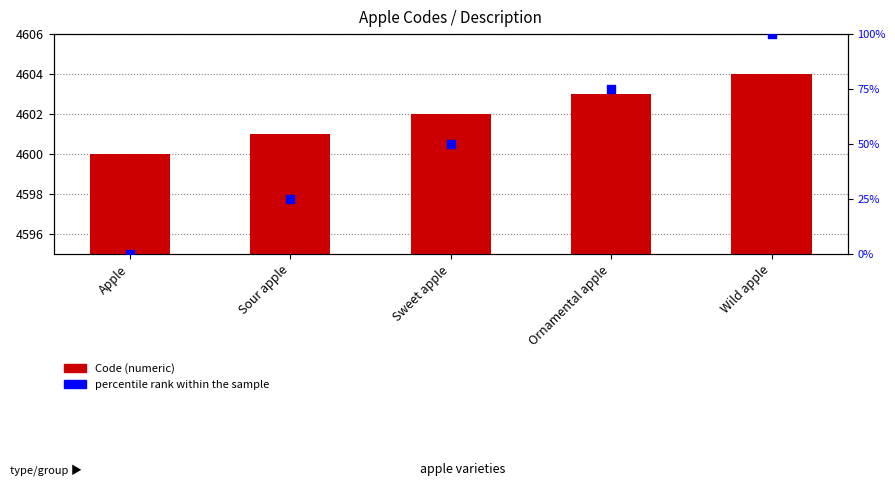

Which series reaches the maximum Y coordinate?

Code